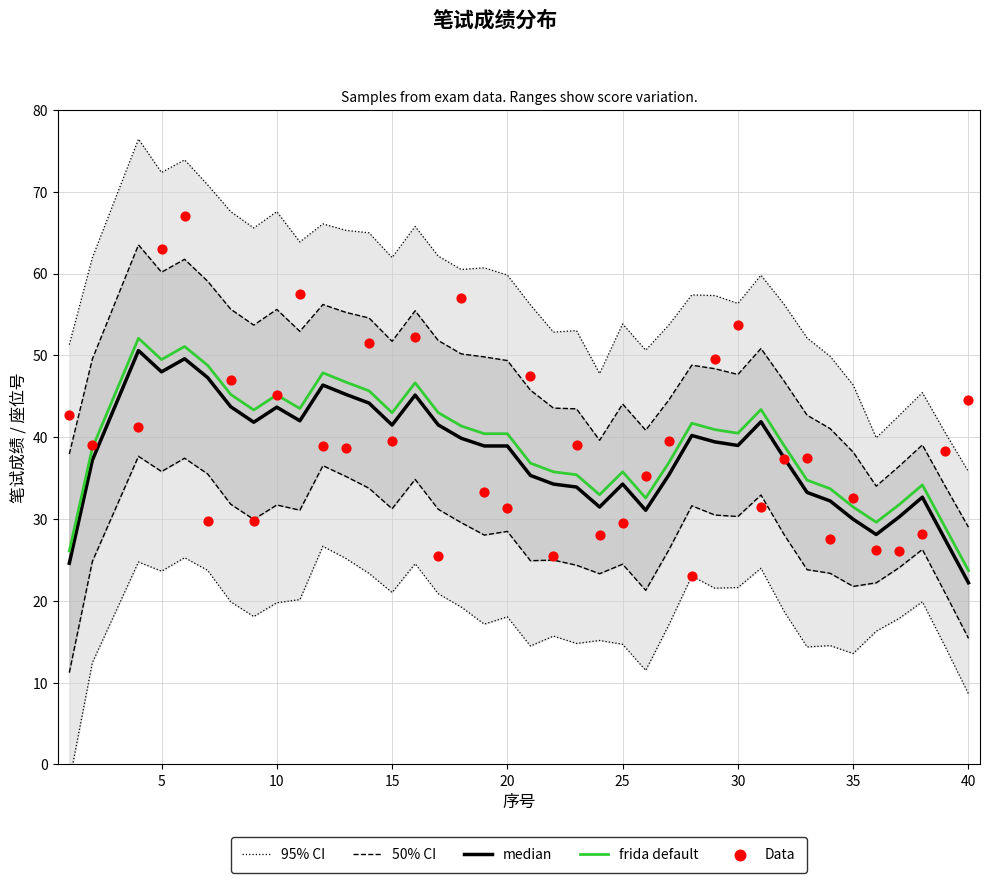

At how many categories does at least one series exceed 44?

36